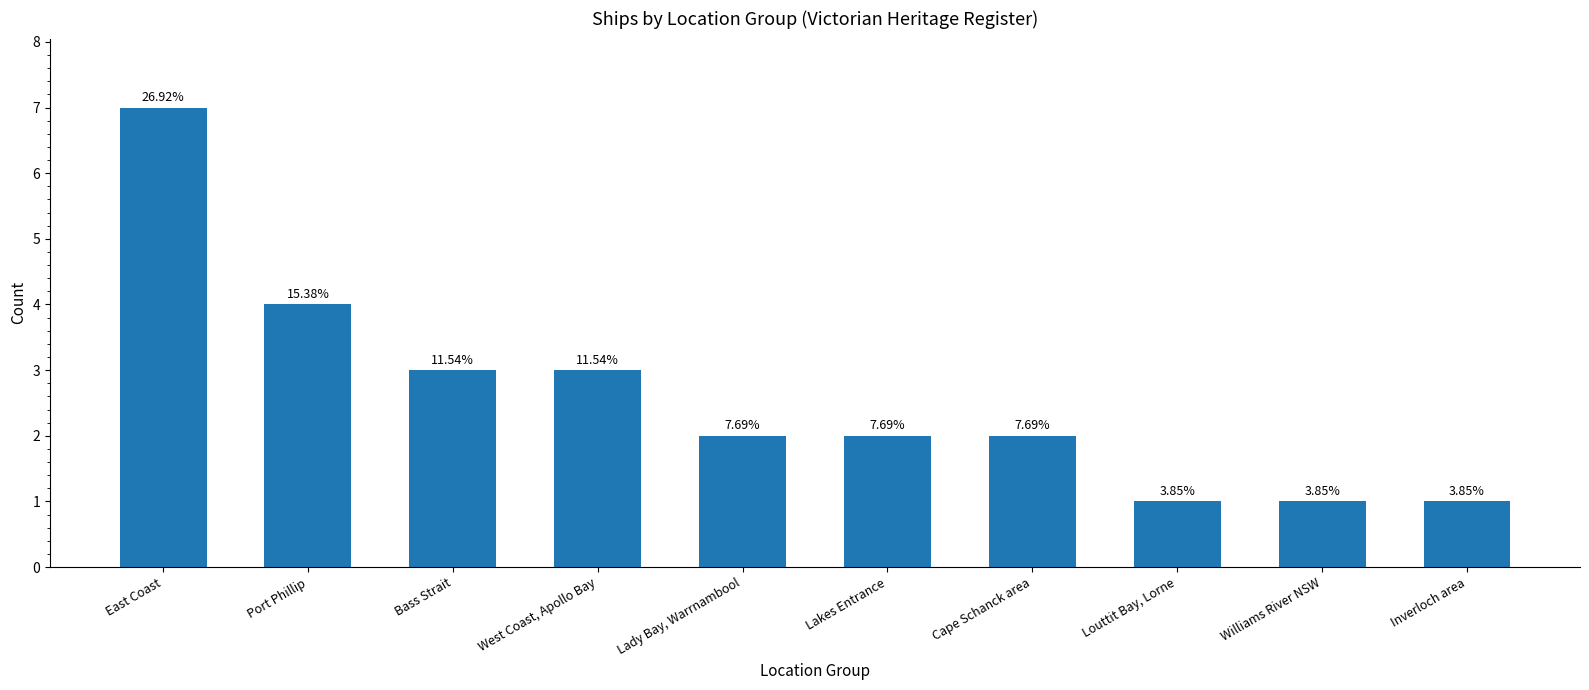

The chart shows a value of 4 at Port Phillip. True or false?

True